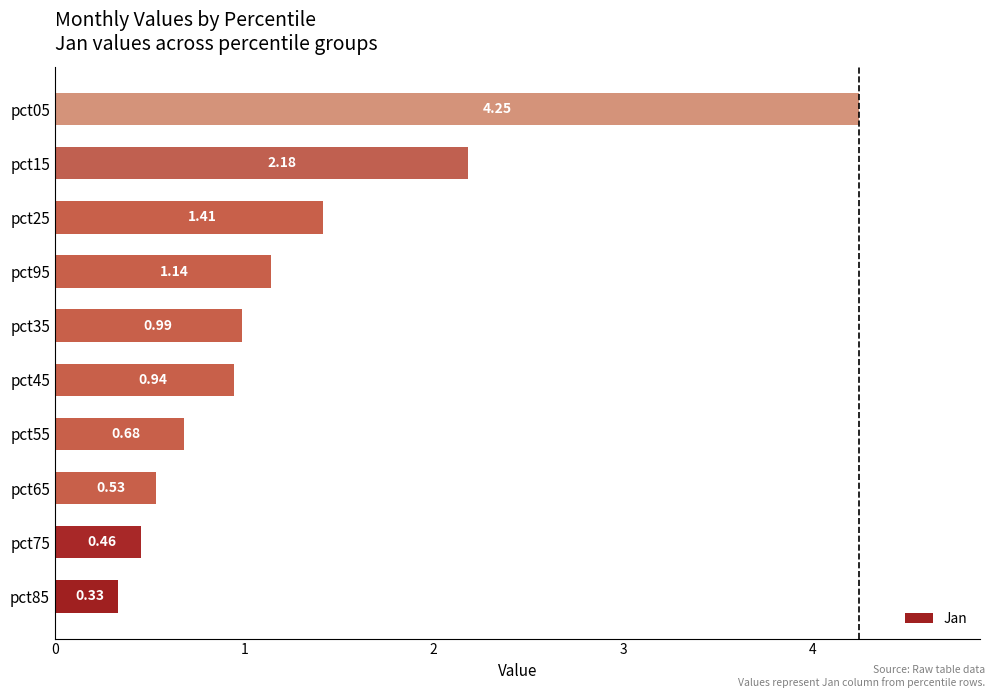

What is the change in value from pct55 to pct35?

+0.3